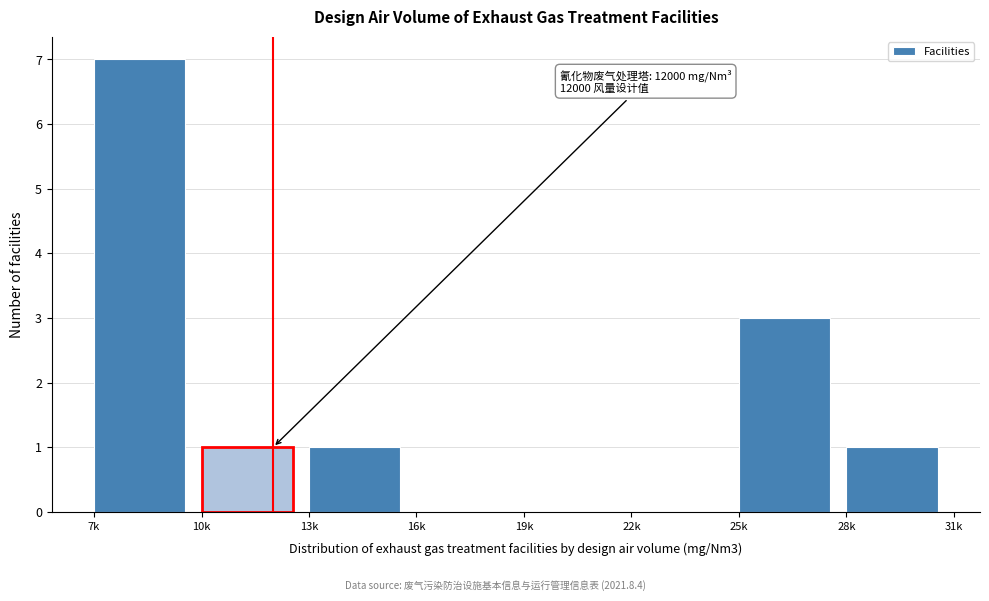

Reading left to right, what are all the values shown in this chart?

7k=7	10k=1	13k=1	16k=0	19k=0	22k=0	25k=3	28k=1